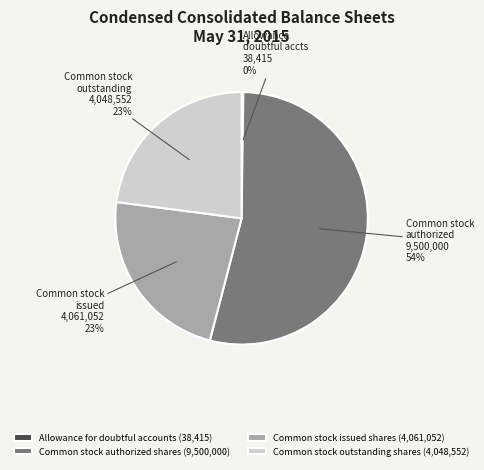

Is there a majority slice in this chart?

Yes